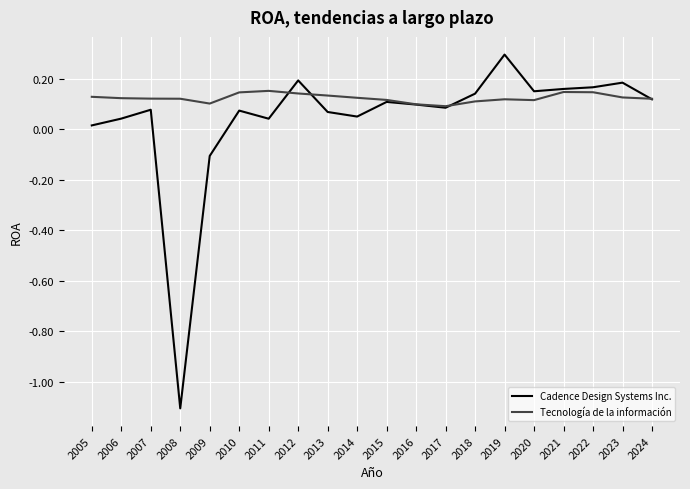

The value of Cadence Design Systems Inc. at 2007 is 0.0. True or false?

False